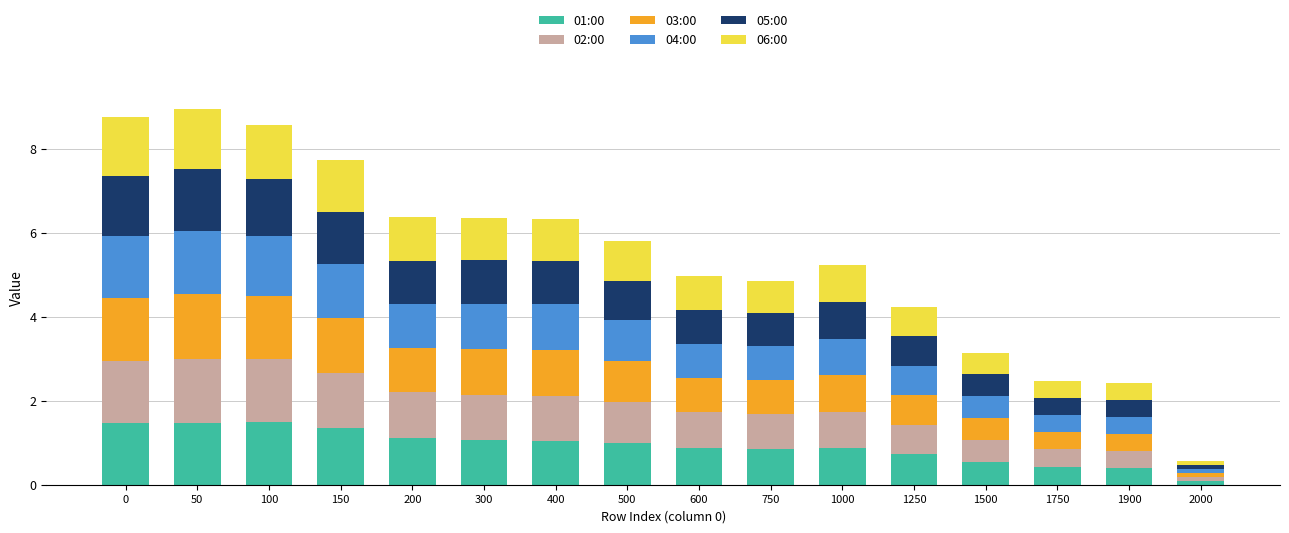

What is the highest value of the 01:00 series?

1.5